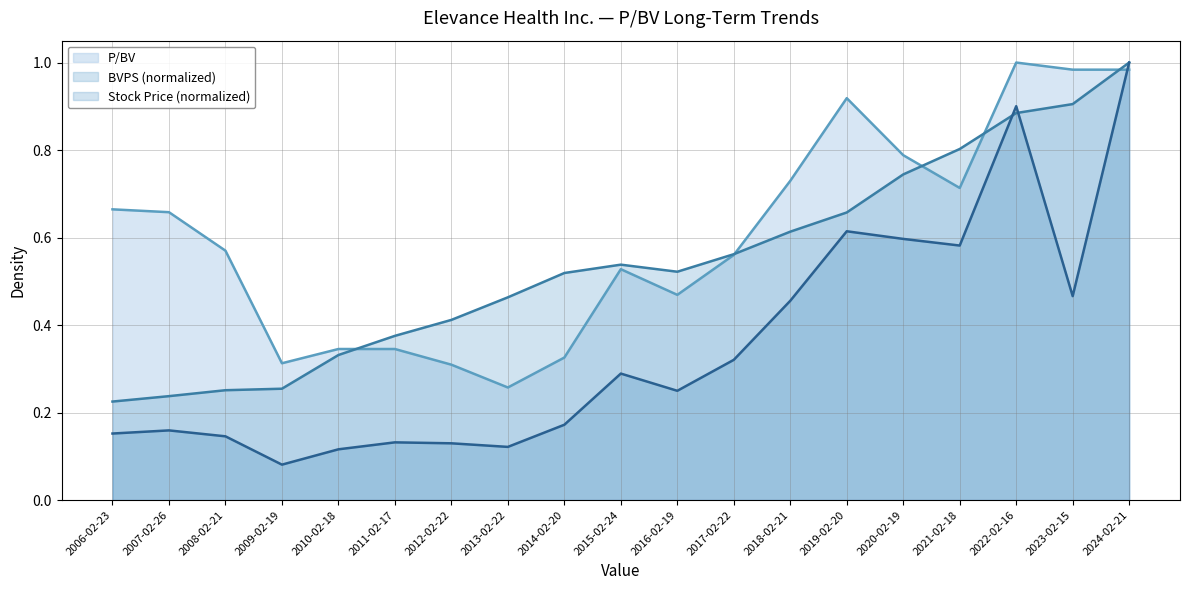

Which series has the largest range (max minus min)?

Stock Price (normalized)